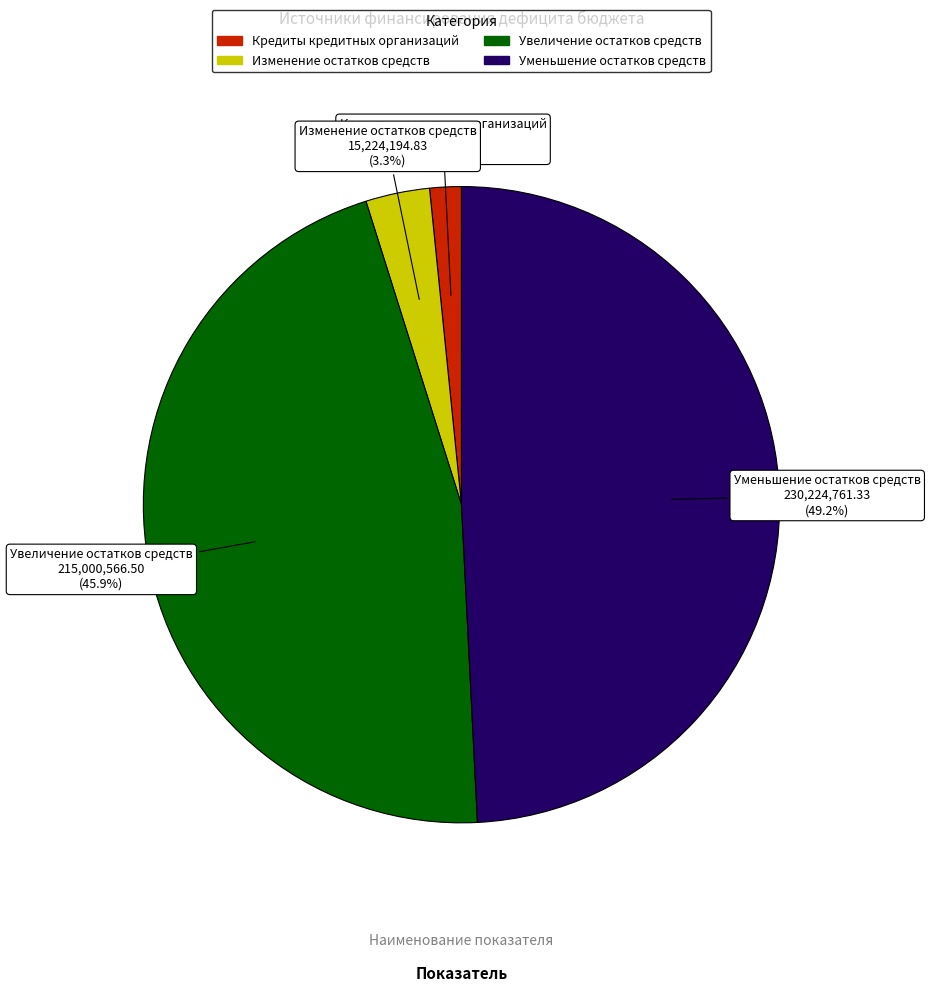

How many segments does this pie chart have?

4